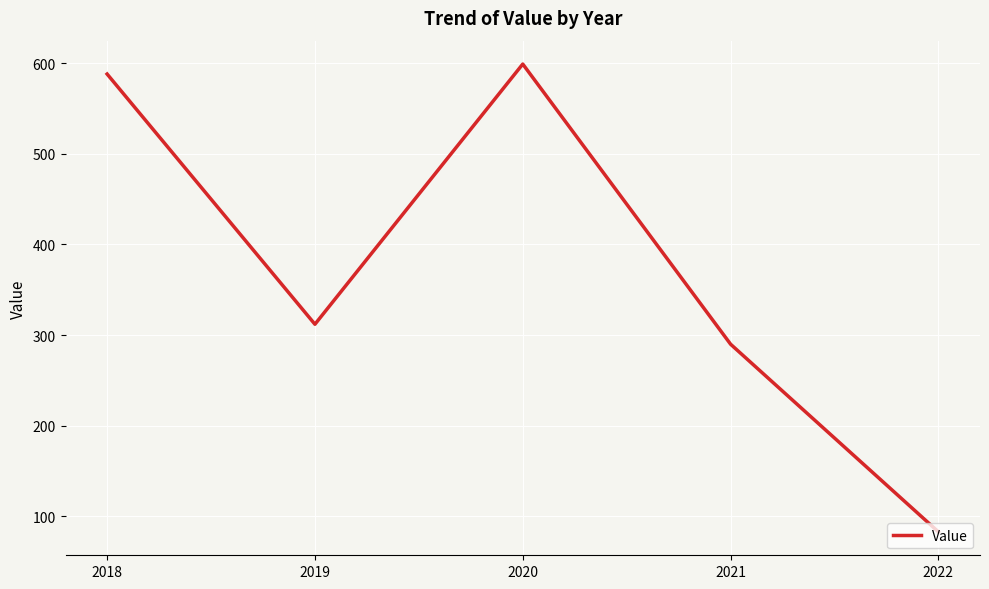

What is the change in value from 2018 to 2021?

-298